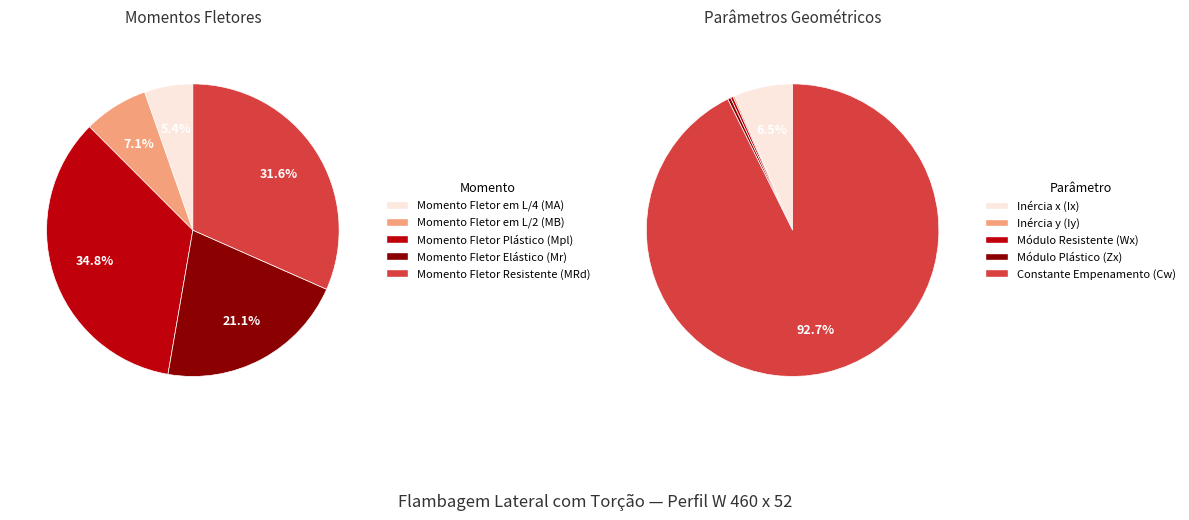

To the nearest percent, what percentage of the pie is Momento Fletor Resistente (MRd)?

32%